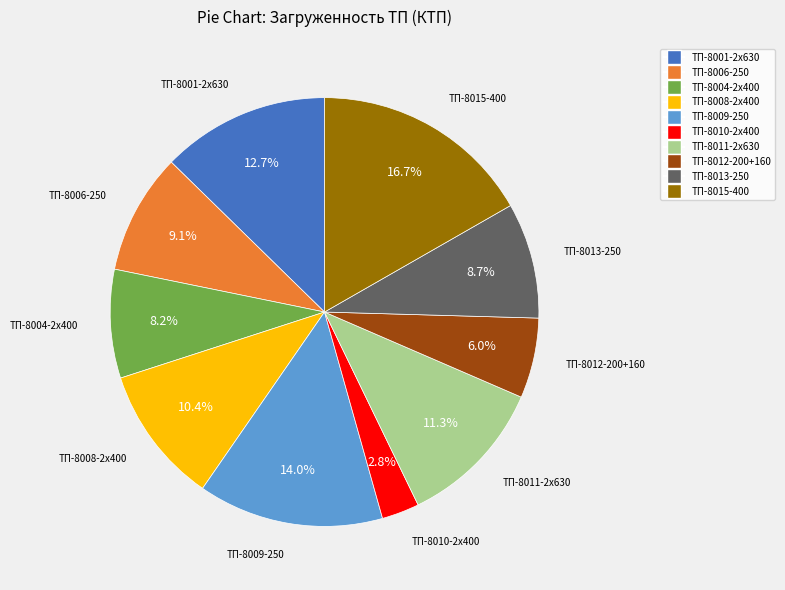

Is there any slice that represents more than half of the pie?

No